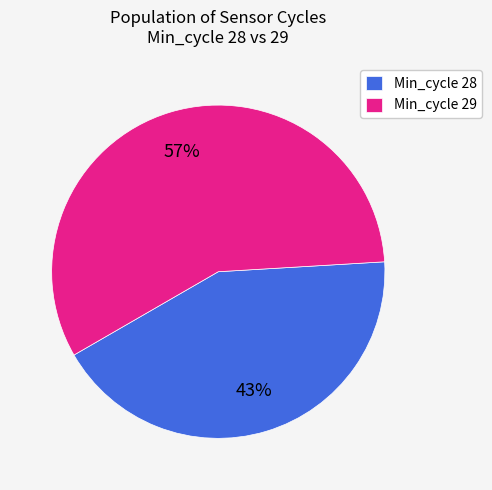

What is the largest slice in the pie chart?

Min_cycle 29